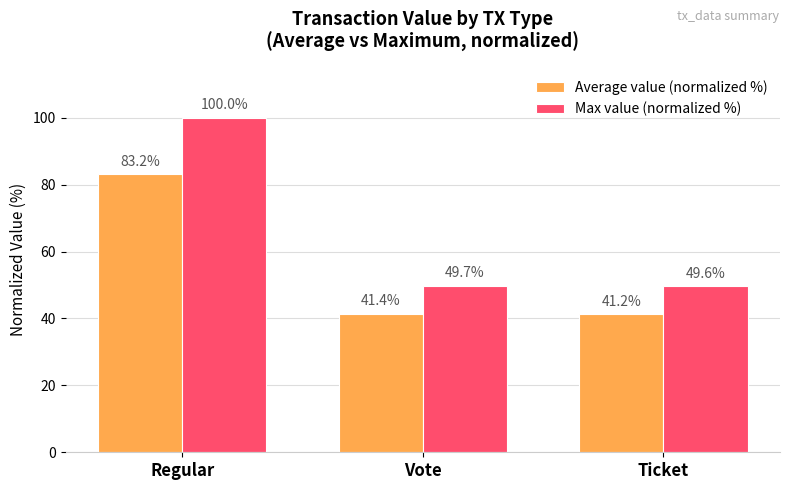

Are the bars grouped side by side (vs. stacked)?

Yes